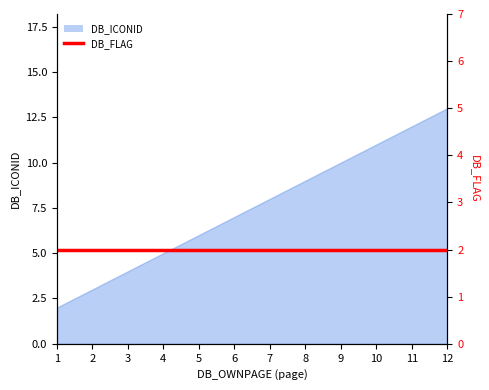

Reading left to right, list all the values displayed in this chart.

2	3	4	5	6	7	8	9	10	11	12	13